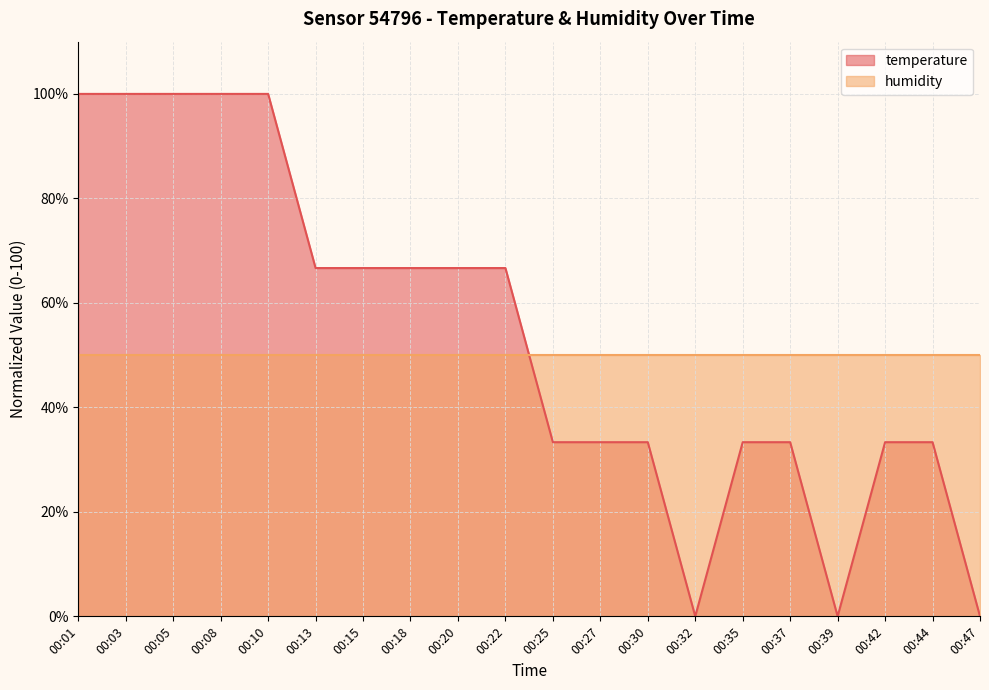

True or false: the data shows 114.5 at 00:13.

False